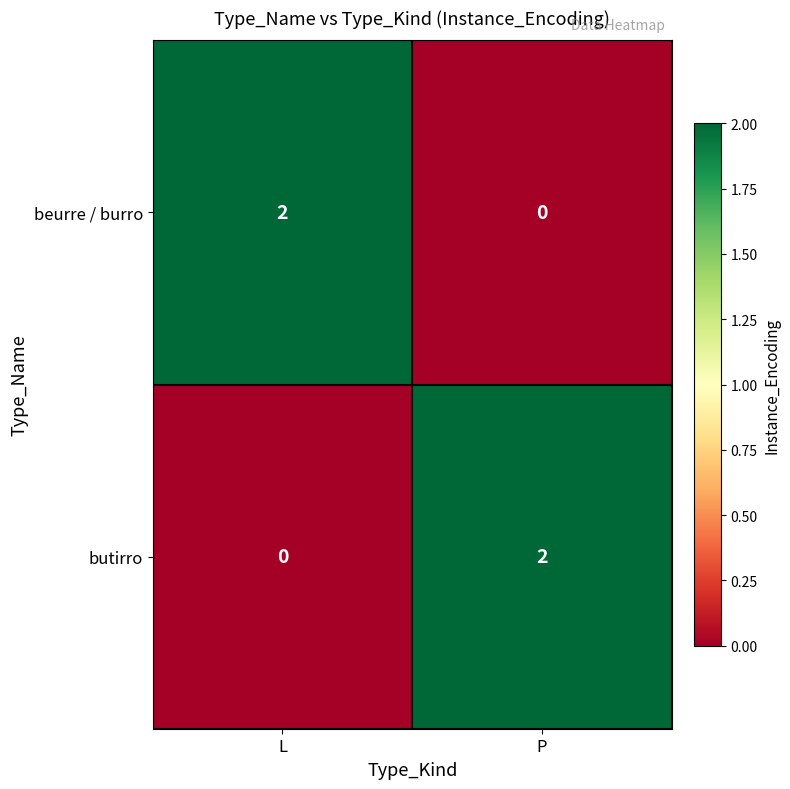

Count the number of data series in this chart.

2